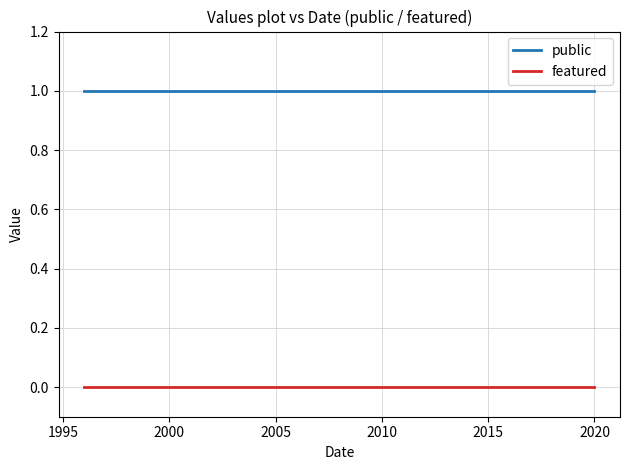

Which series has the largest range (max minus min)?

public